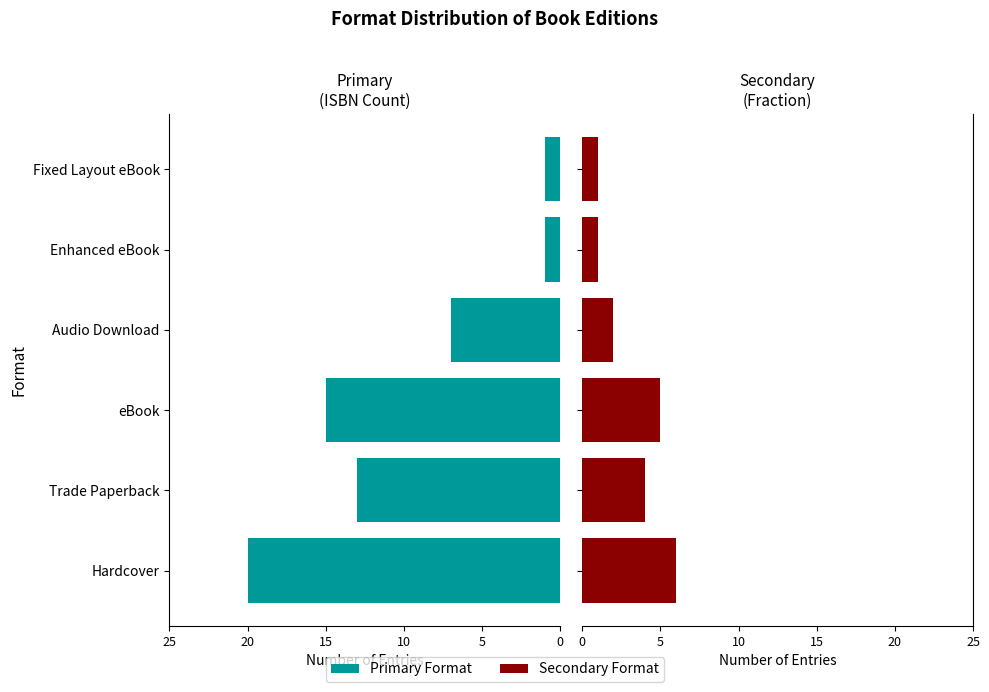

Rank the series by their average value, from lowest to highest.

Secondary Format, Primary Format